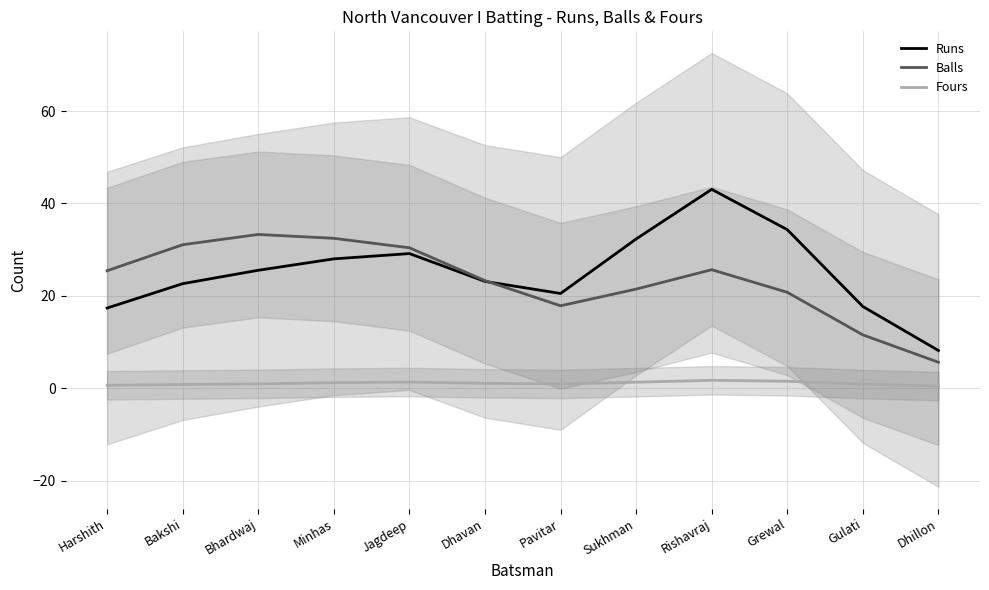

True or false: Fours and Balls cross at least once.

False